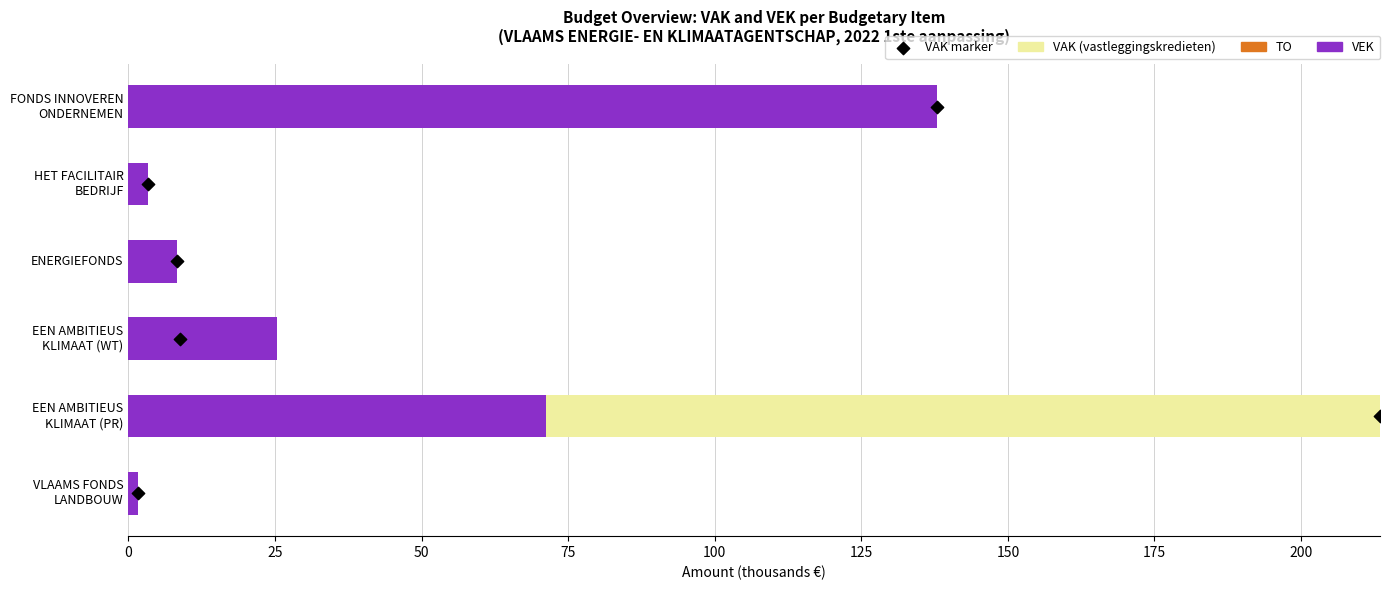

At how many categories does at least one series exceed 11?

3